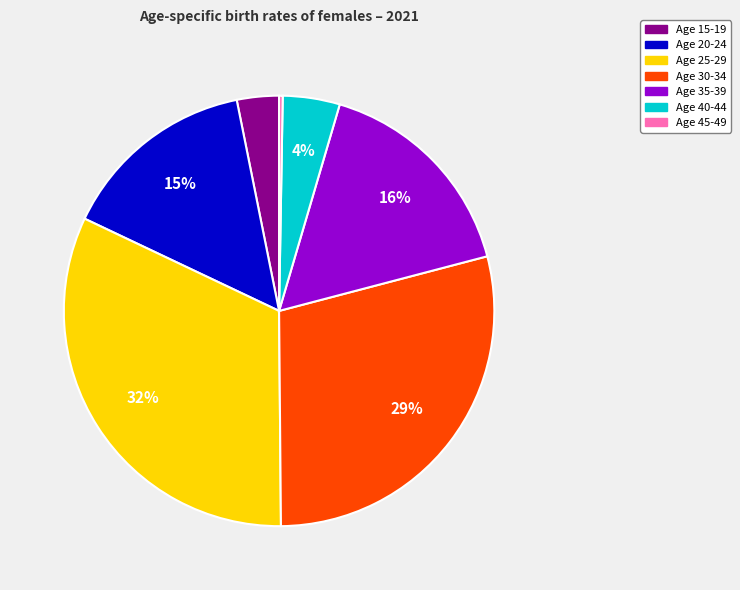

Is it true that Age 25-29 is 32% of the pie?

True